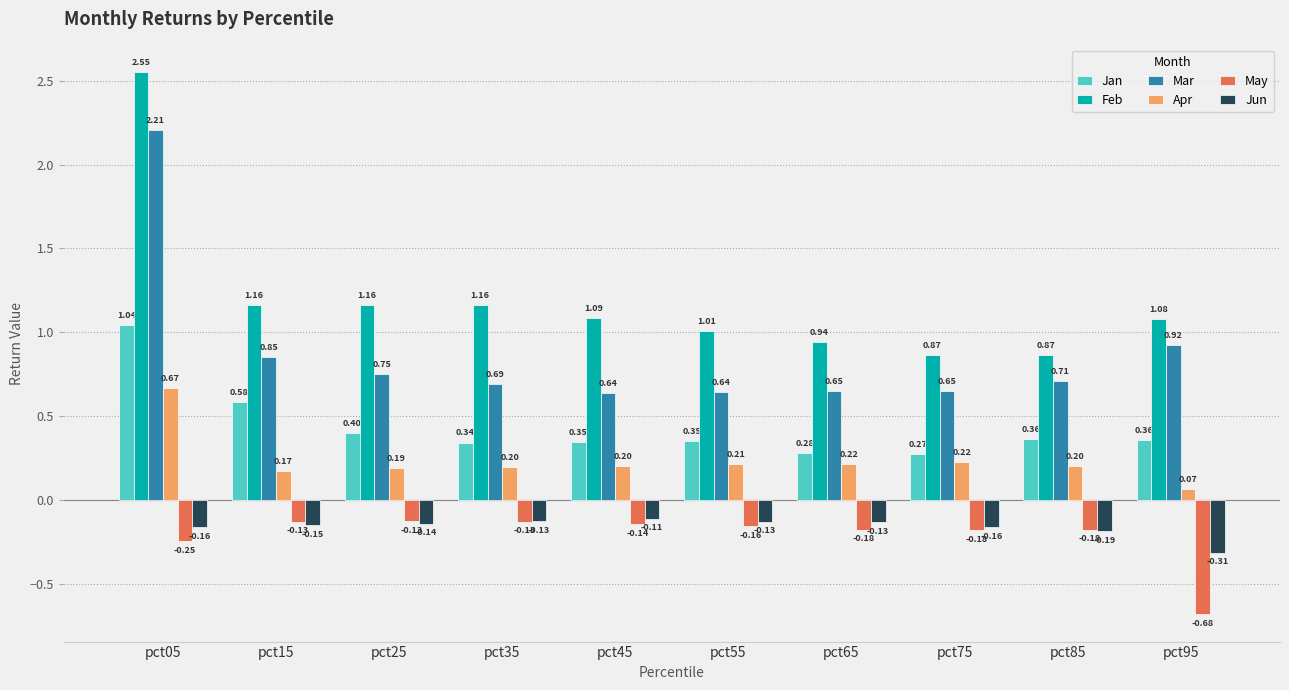

Rank the series by their maximum value, from highest to lowest.

Feb, Mar, Jan, Apr, Jun, May